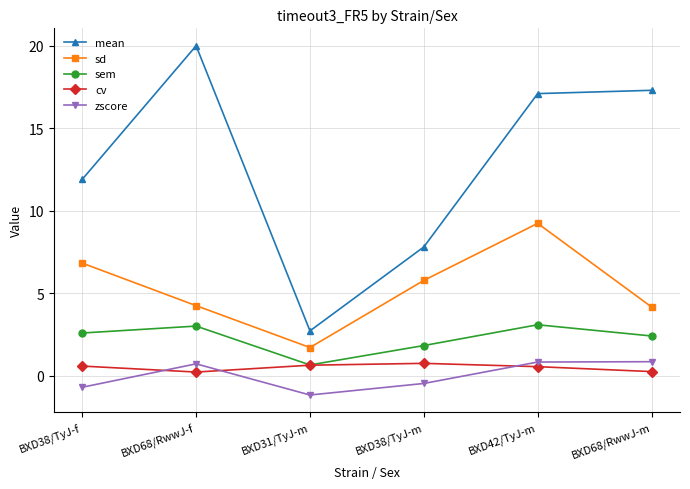

At how many categories does at least one series exceed 5?

5